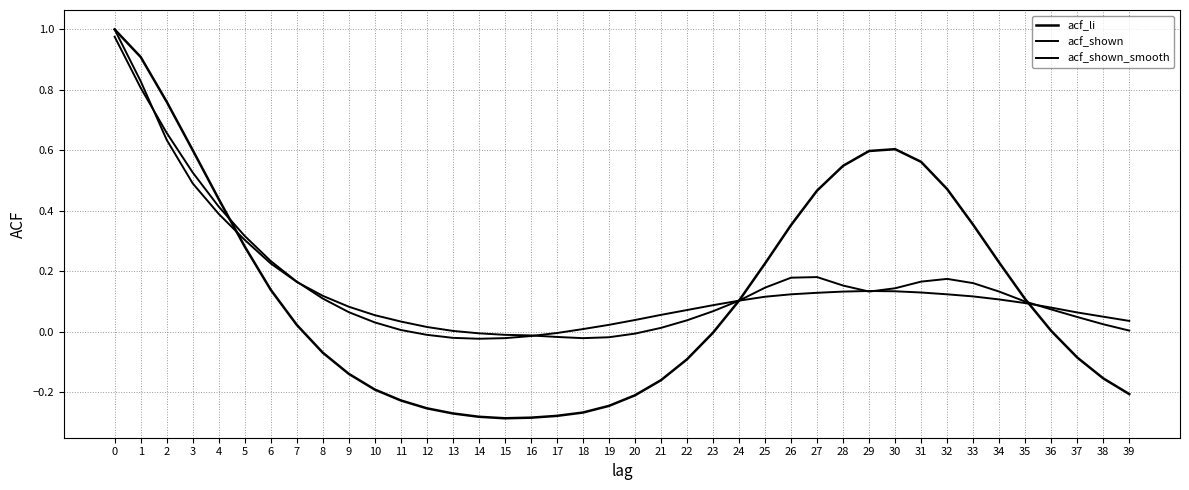

Where is the first local maximum for acf_li?

30